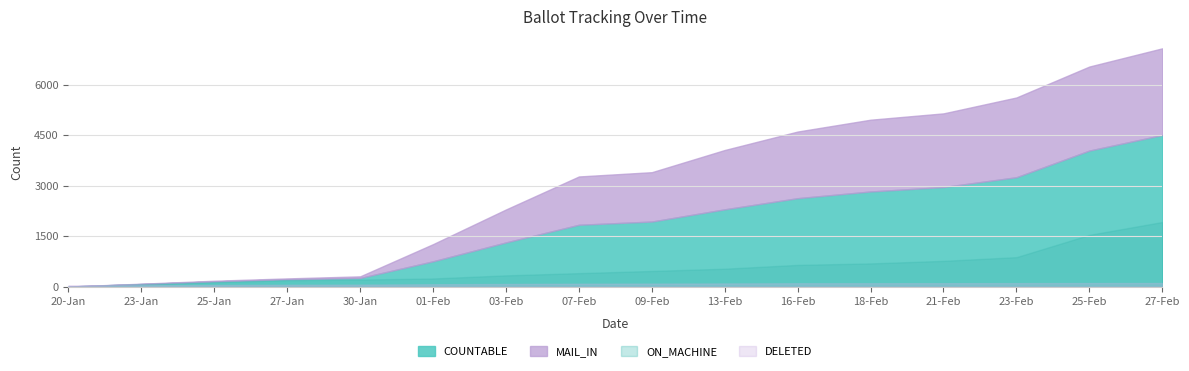

What is the highest value of the COUNTABLE series?

4500